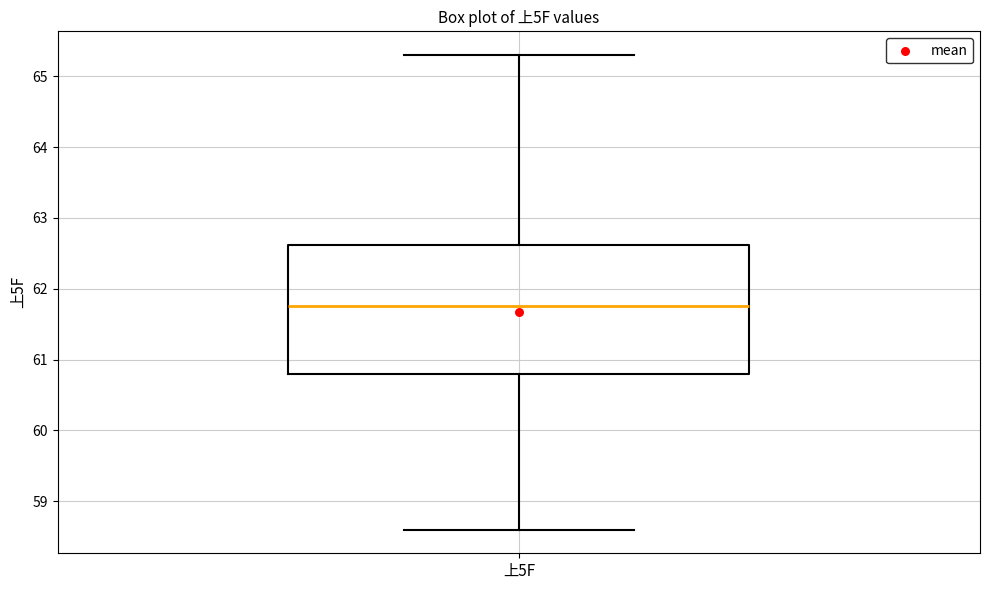

Transcribe this box plot: give where the median line is, the range the box spans, and where the two whiskers end, as read against the y-axis. The values are not printed on the chart, so give them approximately, as read against the axis.

median 61.8, box 60.8 to 62.6, whiskers 58.6 to 65.3